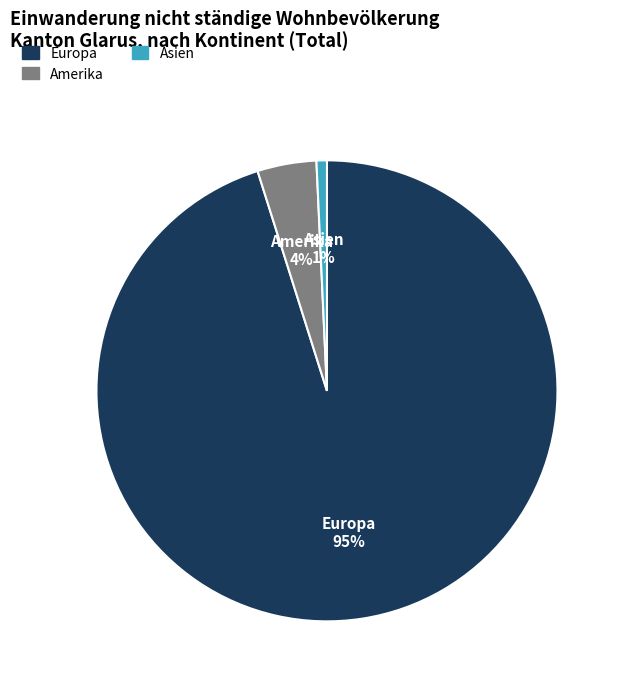

Does any single category account for the majority?

Yes